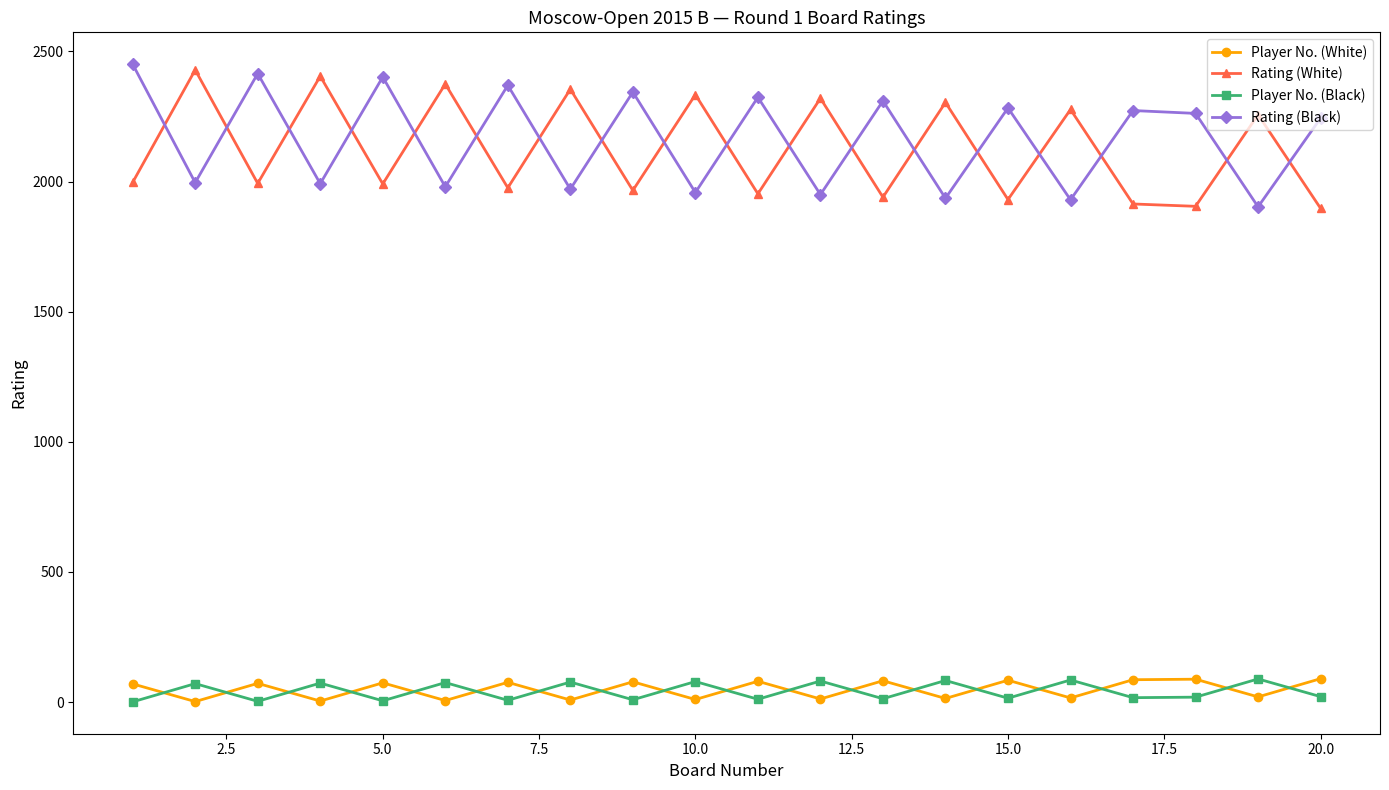

What is the maximum value for Rating (White)?

2429